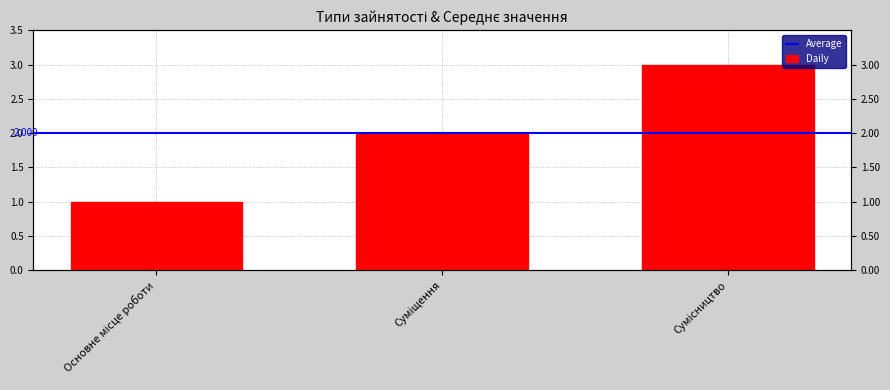

What is the sum of the values at Сумісництво and Суміщення?

5